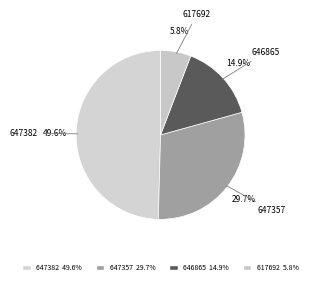

What portion of the pie excludes 646865?

85.1%